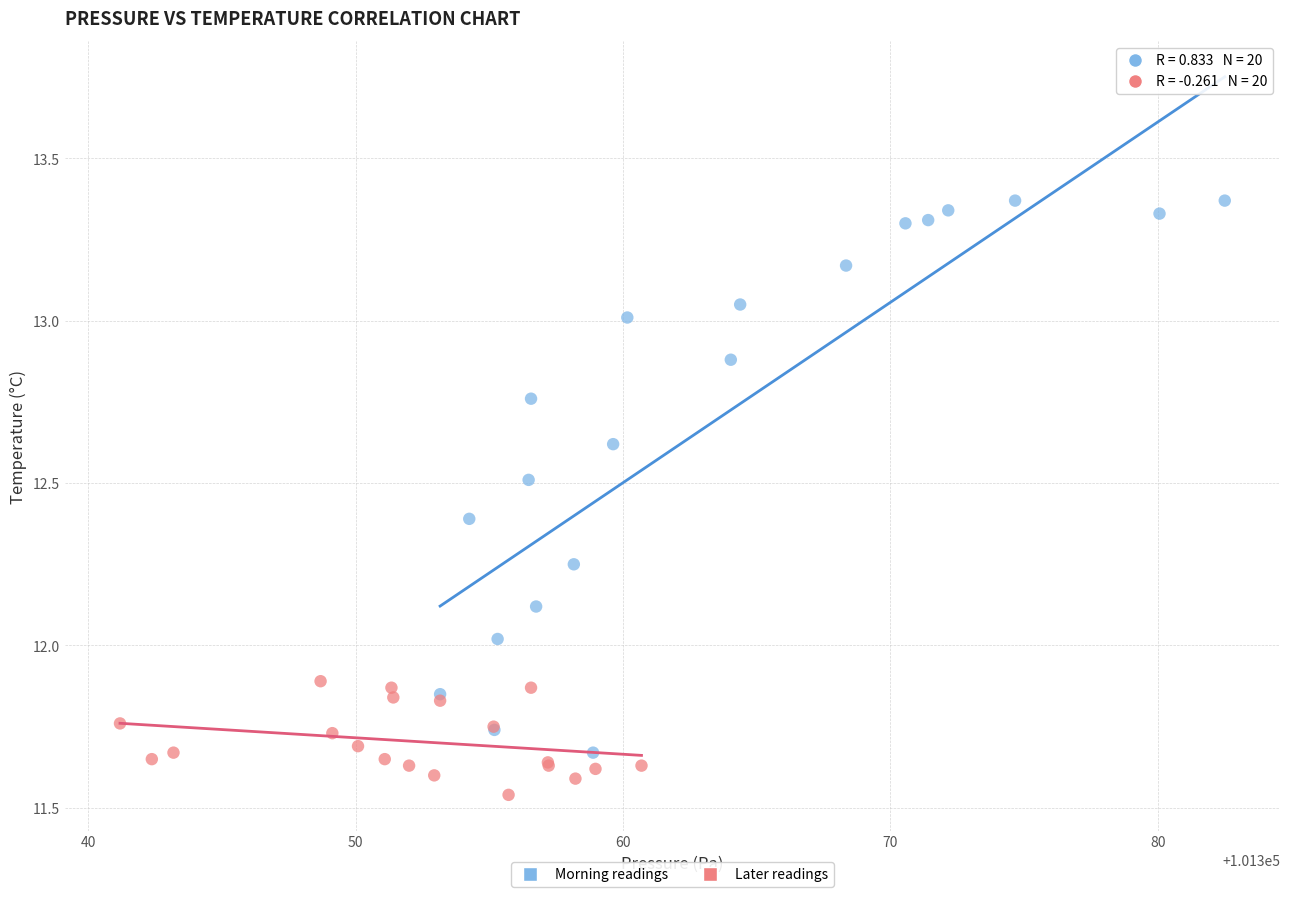

Which series has the widest spread of Y values?

Morning readings